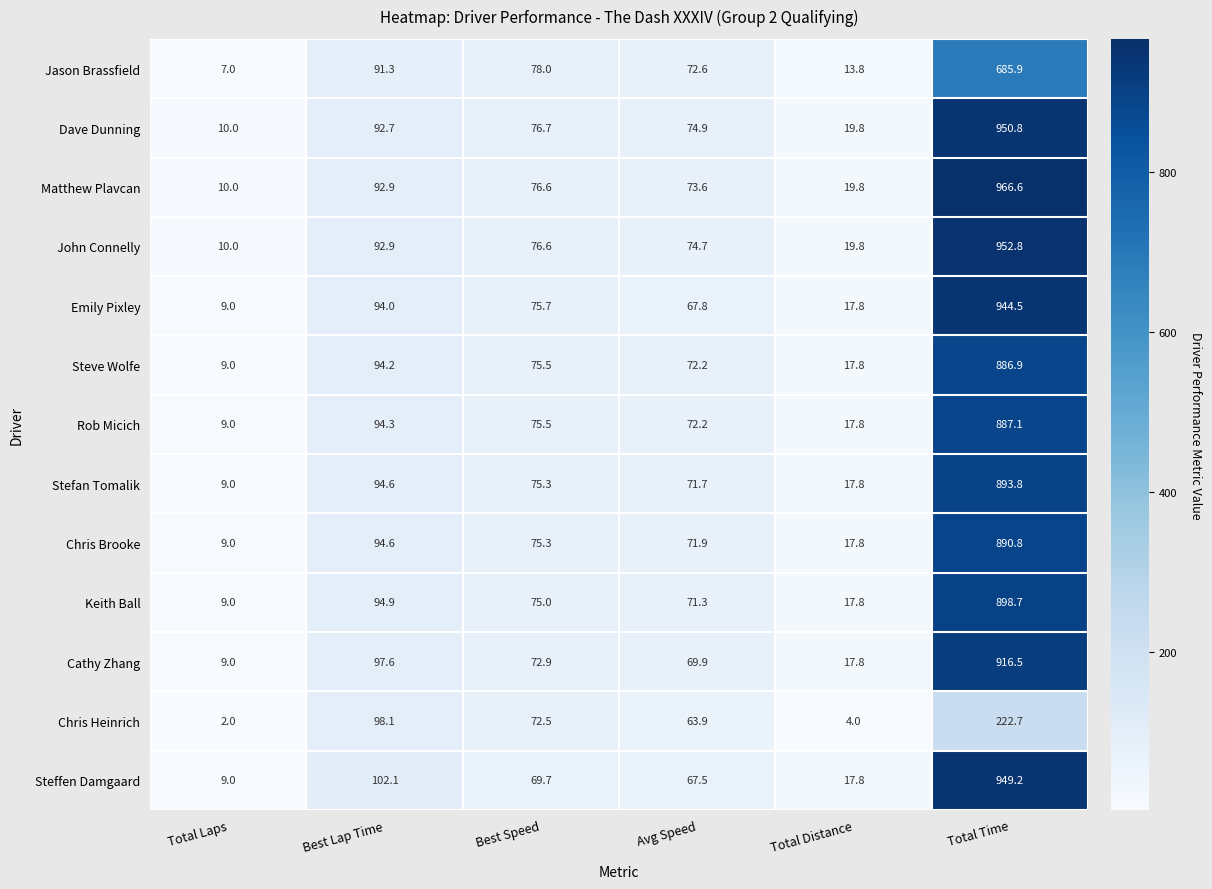

What is the sum of the Emily Pixley values at Avg Speed and Total Distance?

85.6